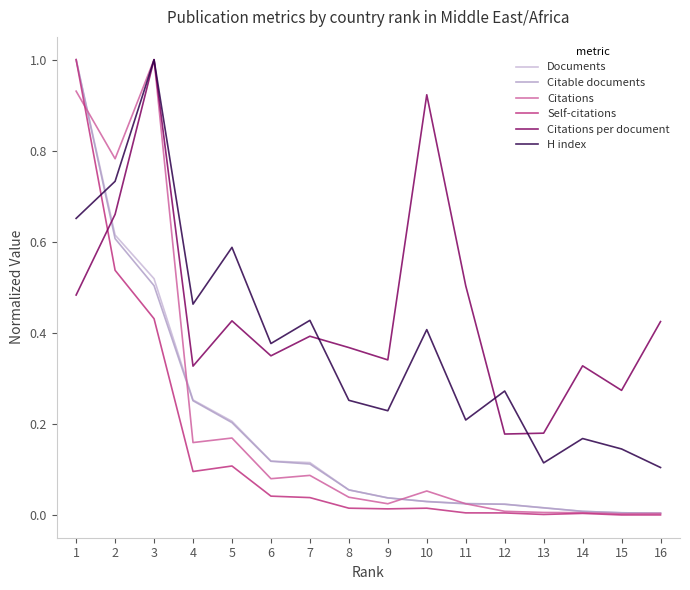

The Citations series shows 0.0 at 15. True or false?

True